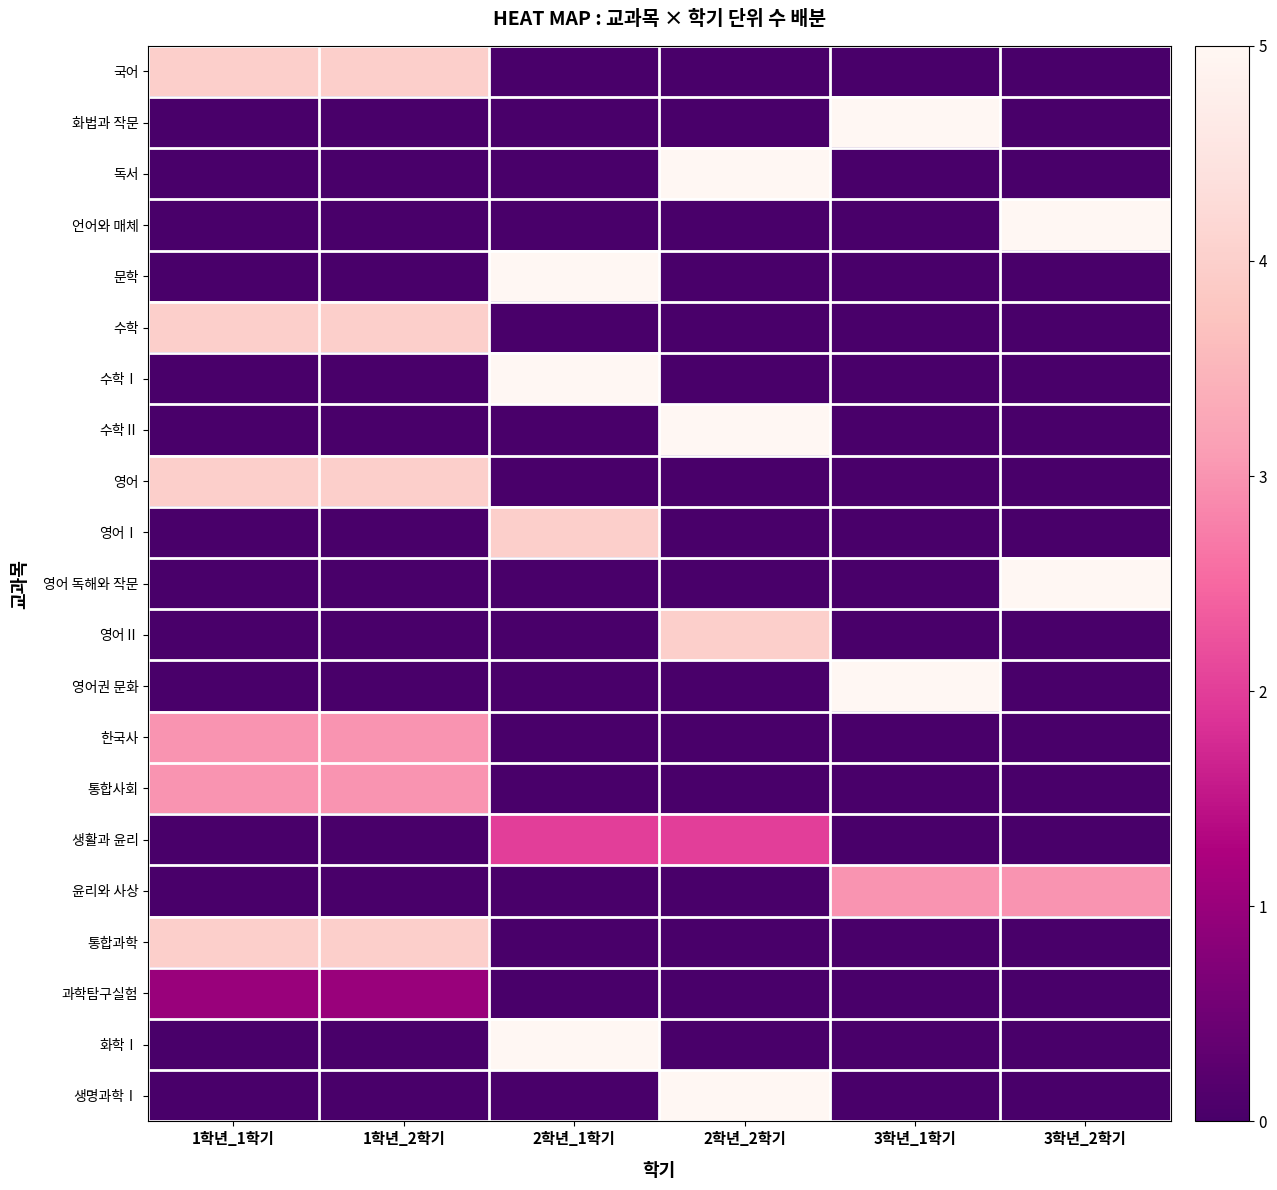

At which category is the sum across all series the highest?

1학년_1학기